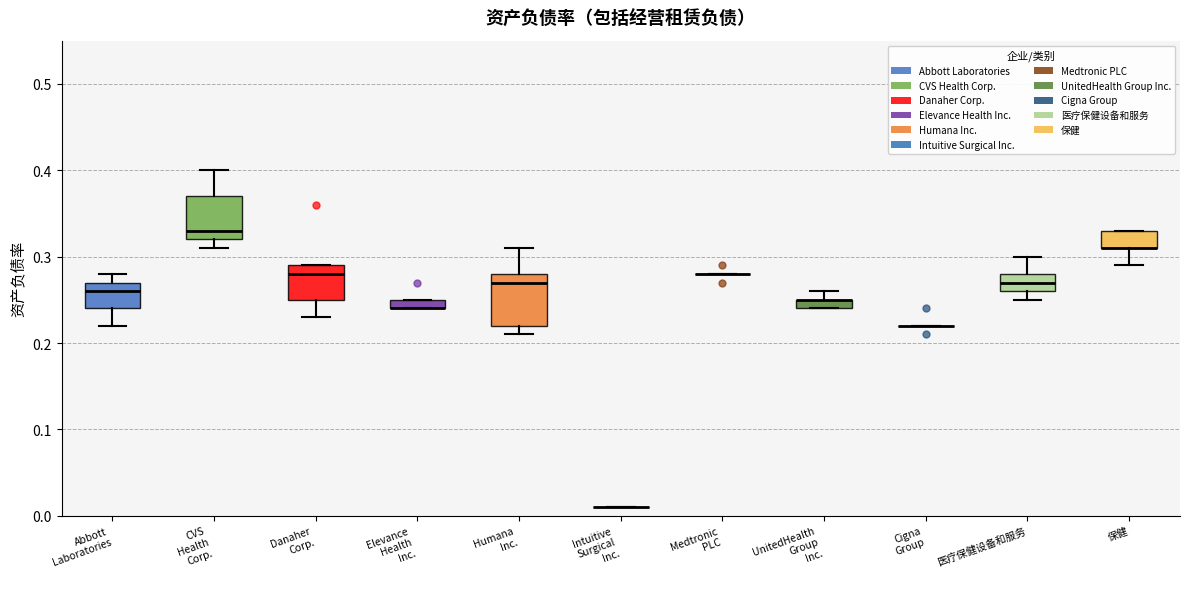

Where is the upper edge of the box for 保健 on the y-axis? The values are not printed on the chart, so give them approximately, as read against the axis.

0.33